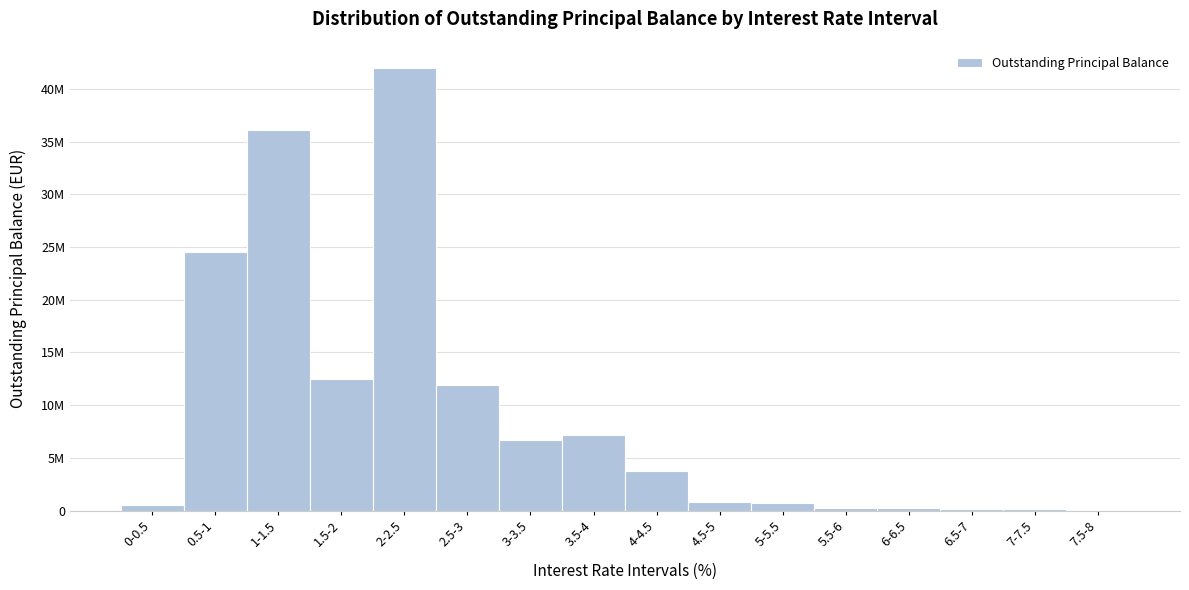

Are the bars horizontal?

No